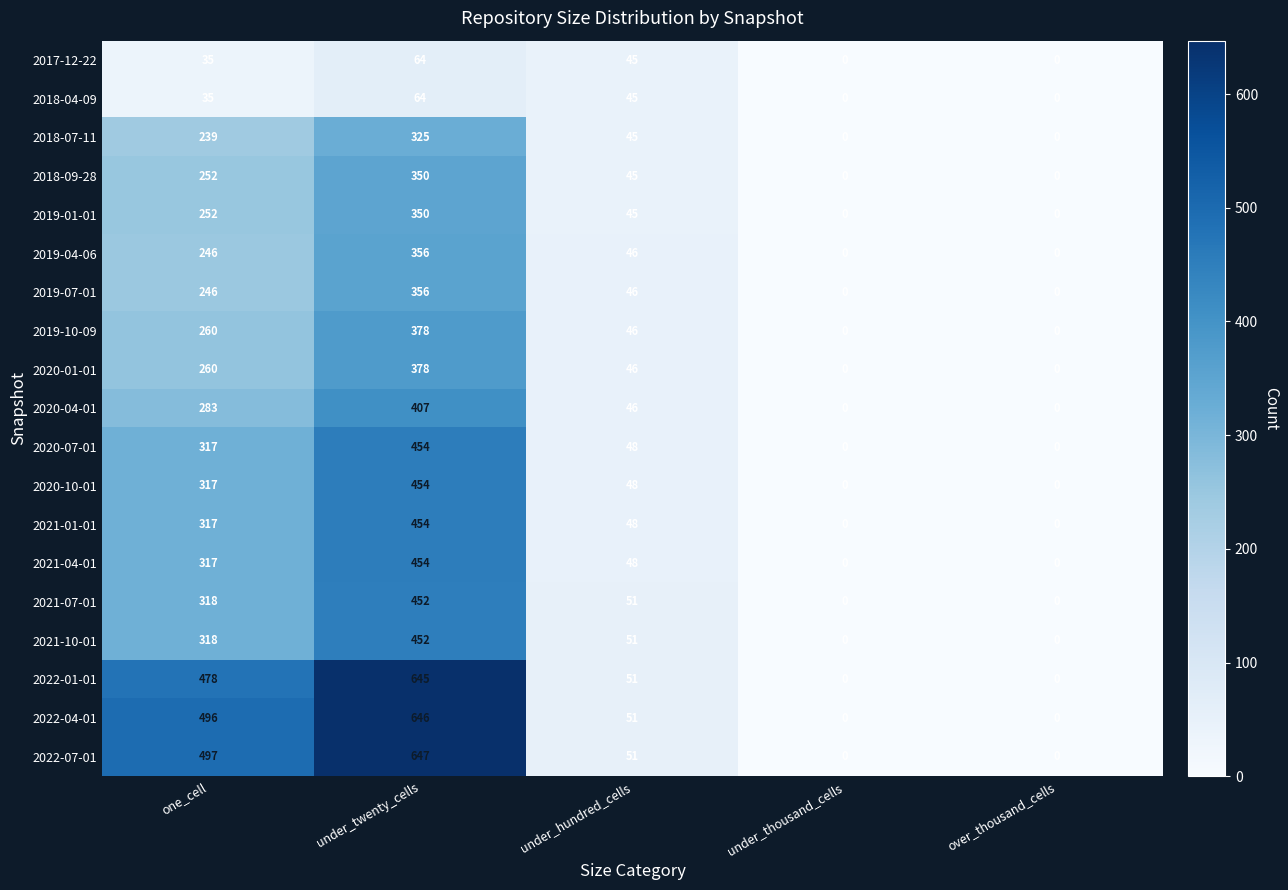

True or false: 2022-04-01 has a value of 1001 at under_twenty_cells.

False